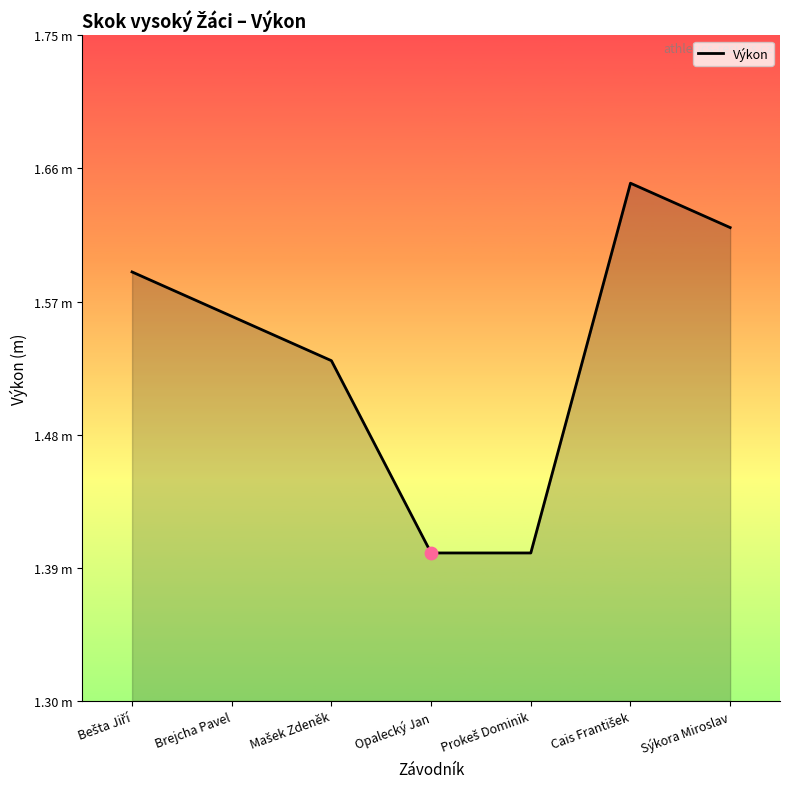

Is this an area chart (filled region under the line)?

Yes